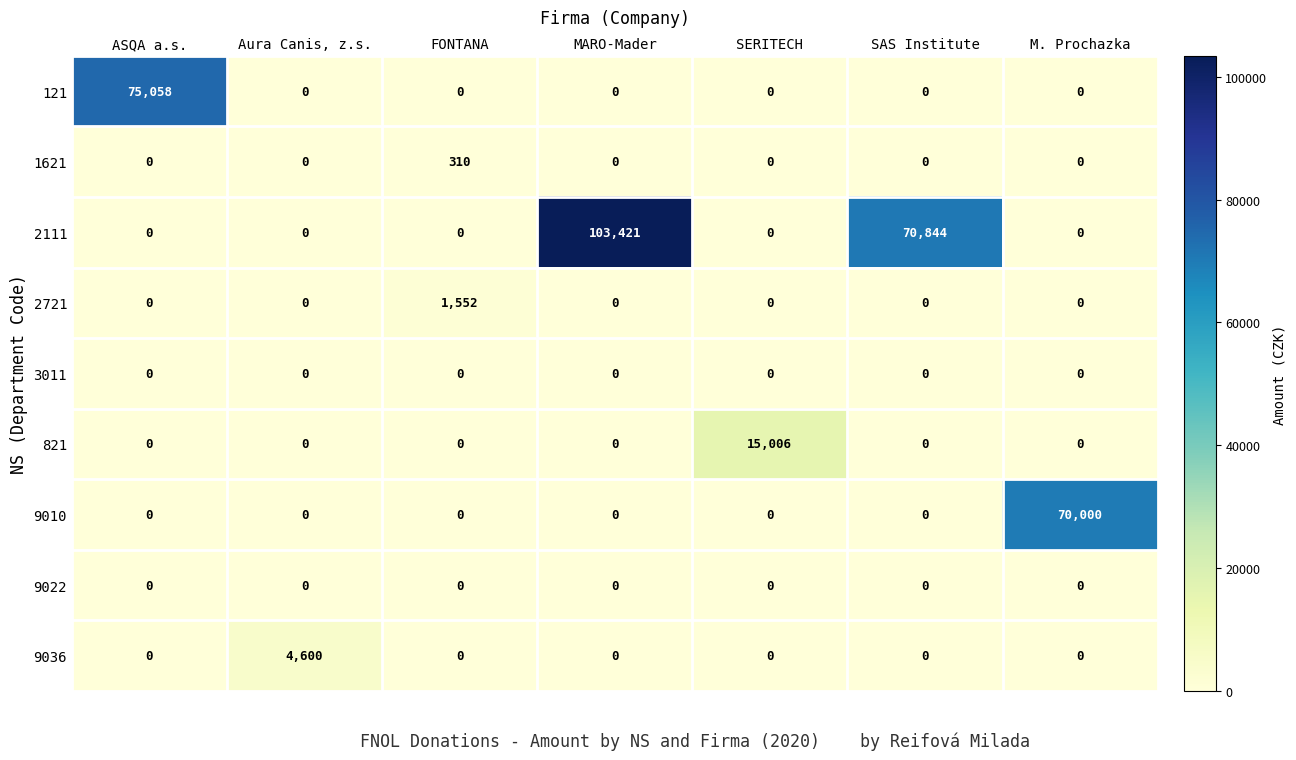

Which series has the largest total across all categories?

2111